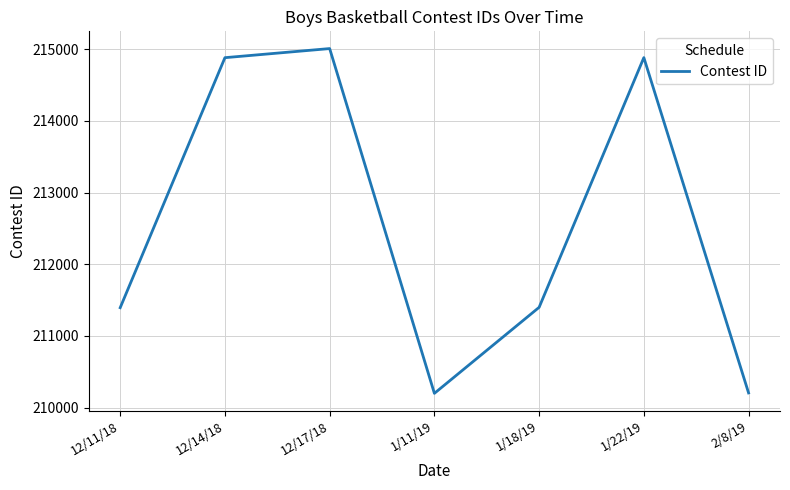

At which category does the chart reach its peak across all series?

12/17/18